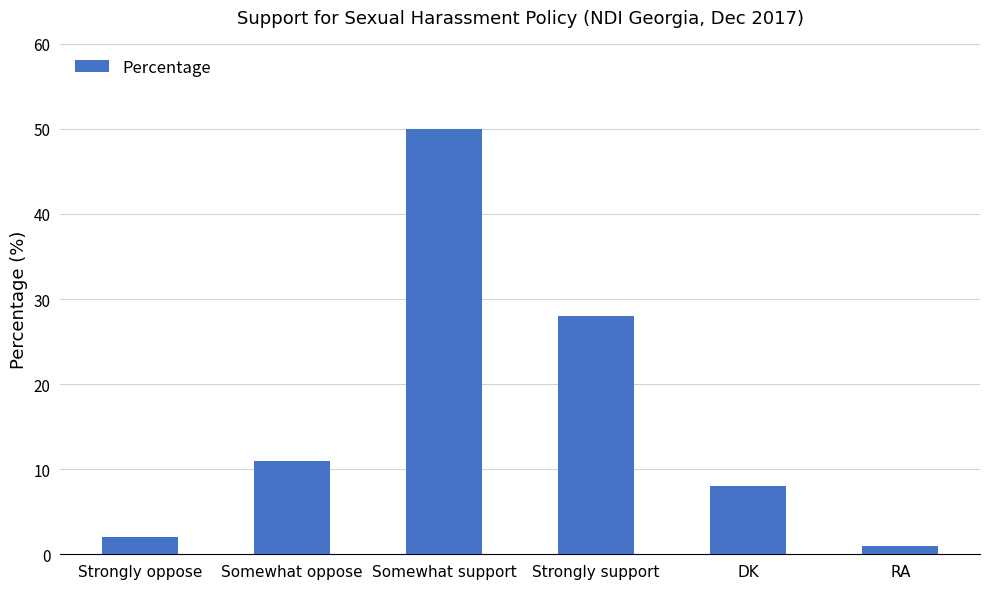

At which label is the value closest to 25?

Strongly support